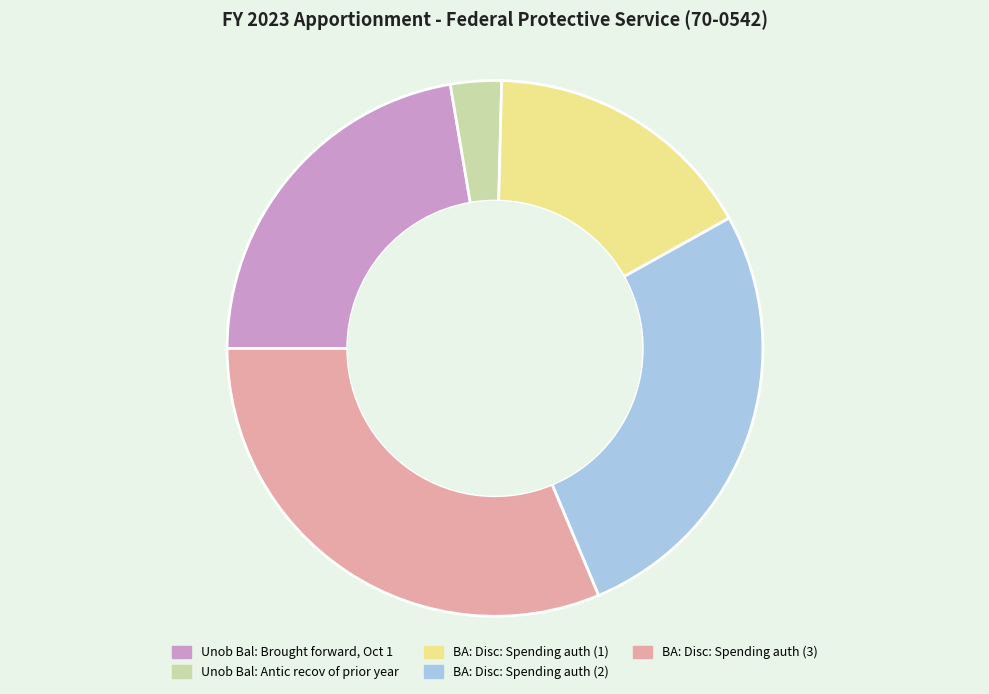

Which has a higher value, BA: Disc: Spending auth (1) or Unob Bal: Antic recov of prior year?

BA: Disc: Spending auth (1)